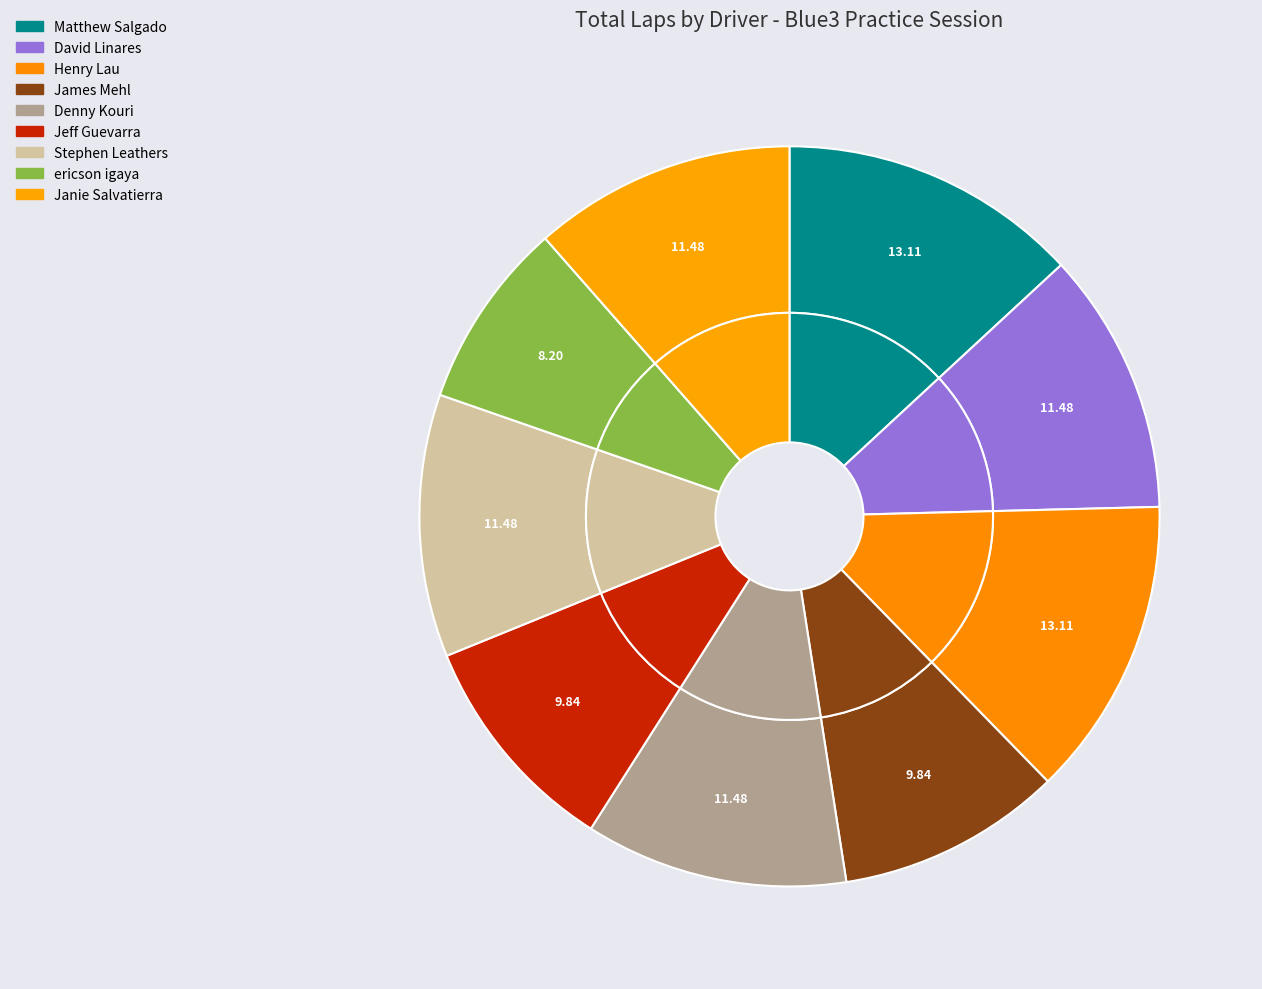

Rank the categories by value from highest to lowest.

Matthew Salgado, Henry Lau, David Linares, Denny Kouri, Stephen Leathers, Janie Salvatierra, James Mehl, Jeff Guevarra, ericson igaya